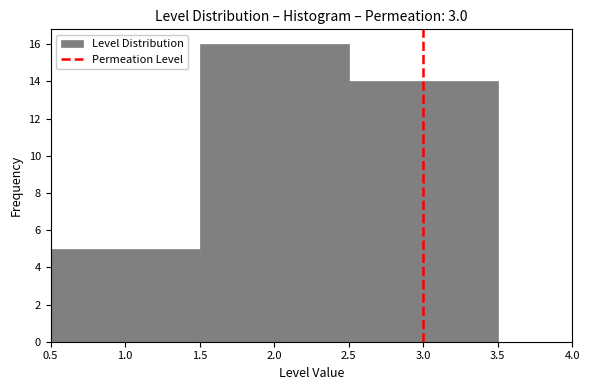

Reading left to right, list every bar in this chart as the range it spans on the x-axis followed by its height. The values are not printed on the chart, so give them approximately, as read against the axis.

0.5 to 1.5: 5
1.5 to 2.5: 16
2.5 to 3.5: 14